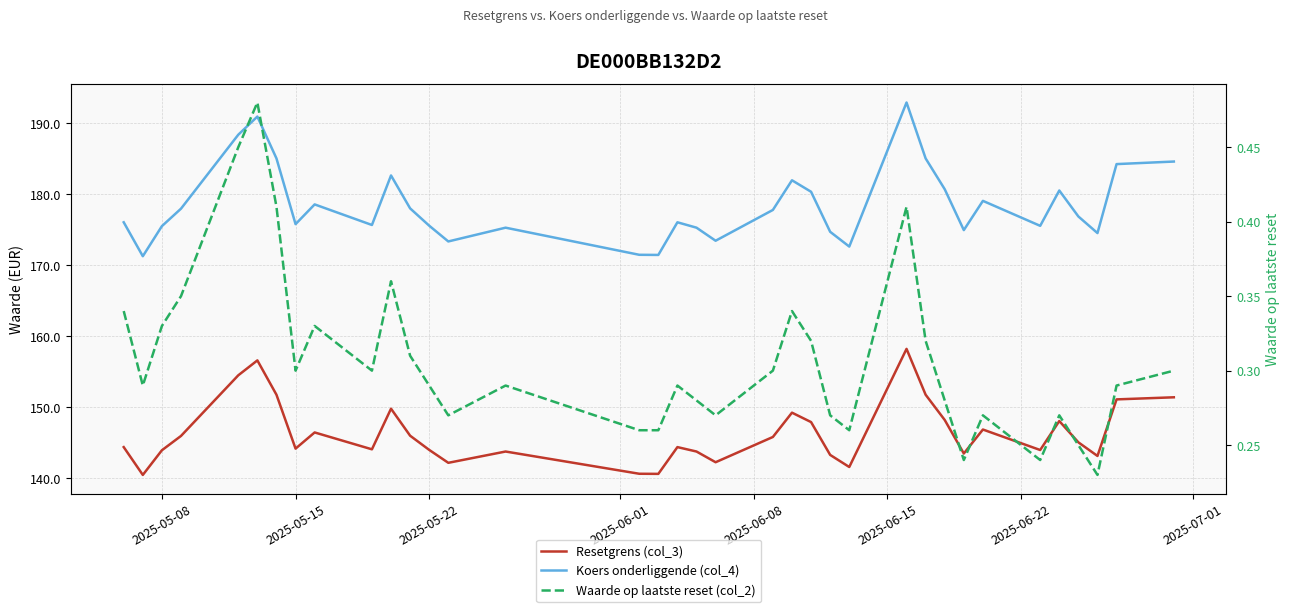

Is the value of Resetgrens (col_3) at 2025-06-08 greater than the value of Waarde op laatste reset (col_2) at 2025-05-22?

Yes